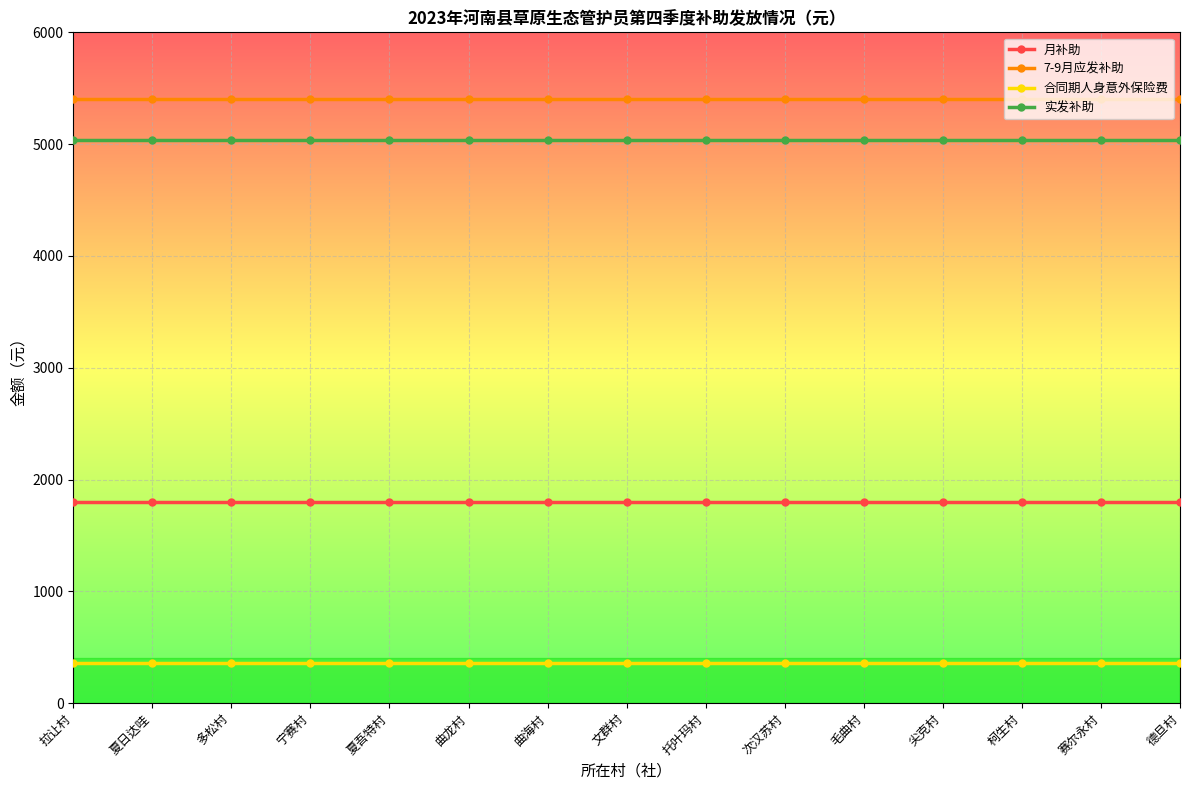

Is this an area chart (filled region under the line)?

No